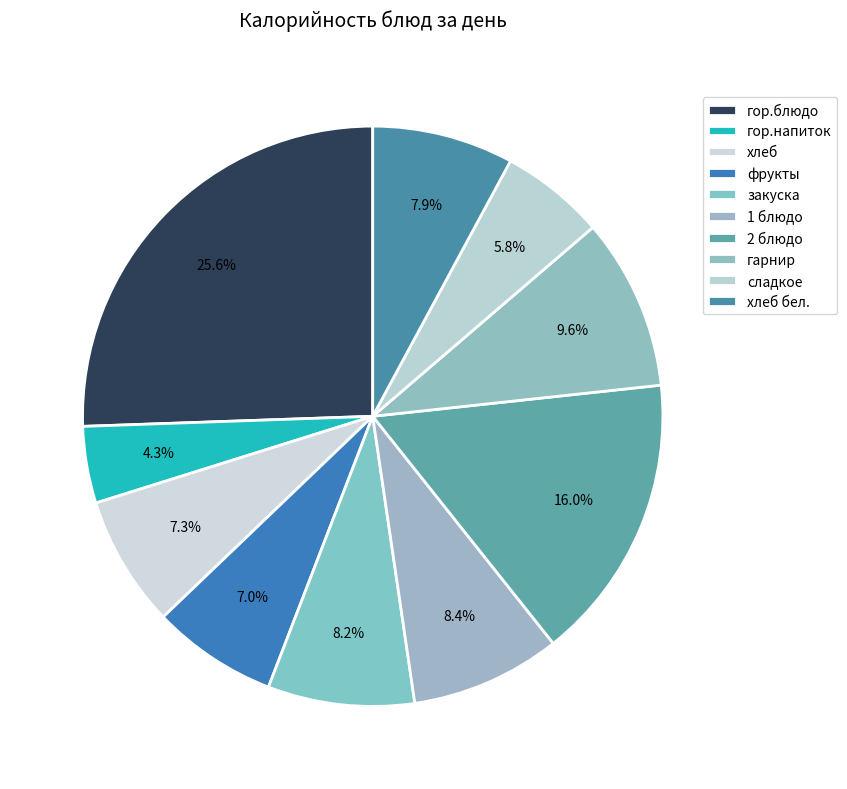

How many slices are in this pie chart?

10